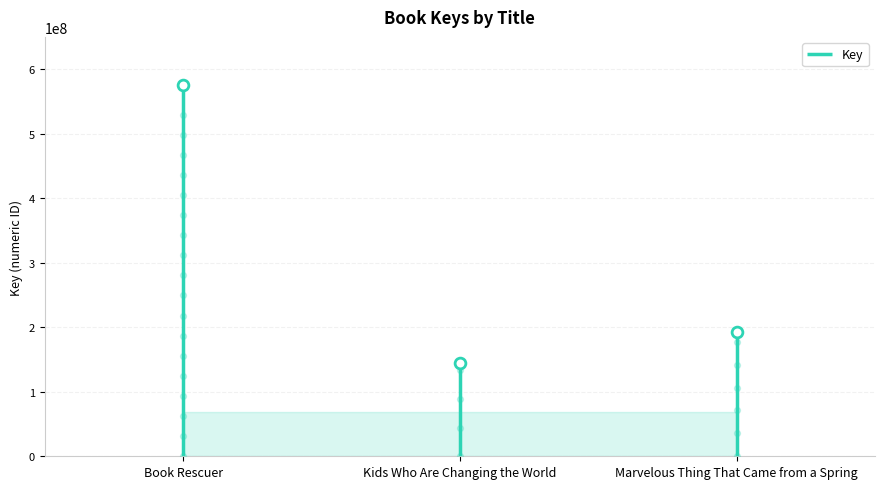

Which has a higher value, Marvelous Thing That Came from a Spring or Book Rescuer?

Book Rescuer